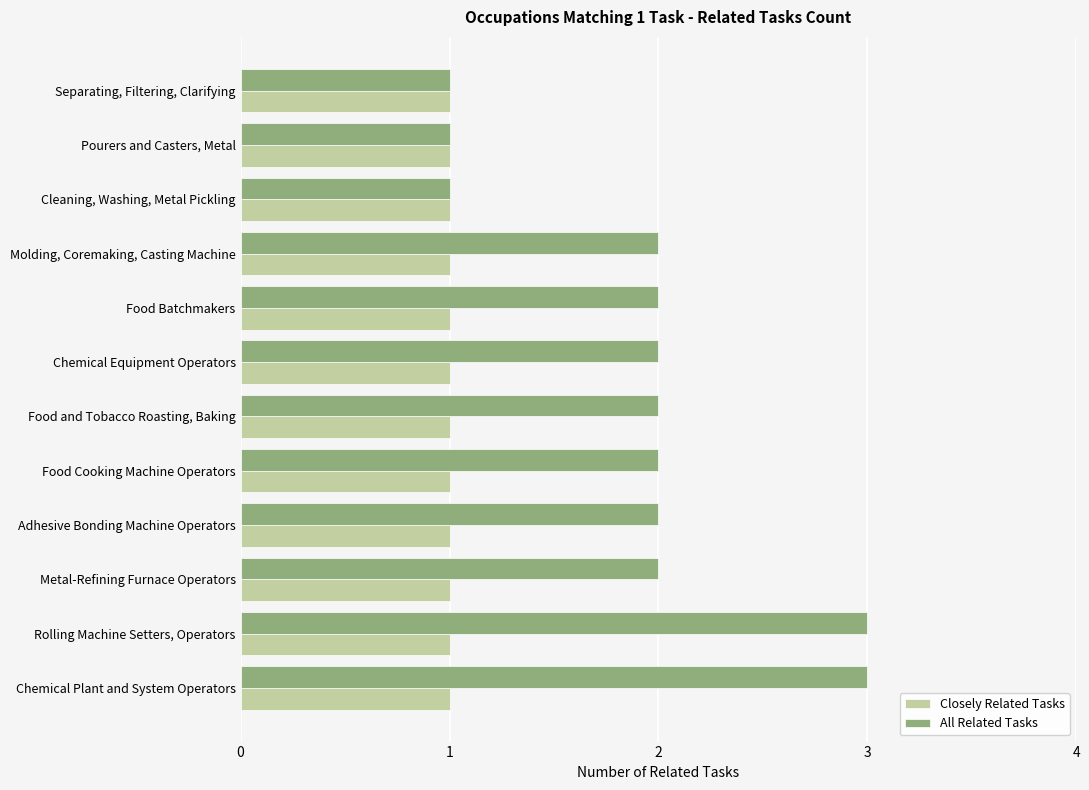

What is the sum of the All Related Tasks values at Rolling Machine Setters, Operators and Food Batchmakers?

5